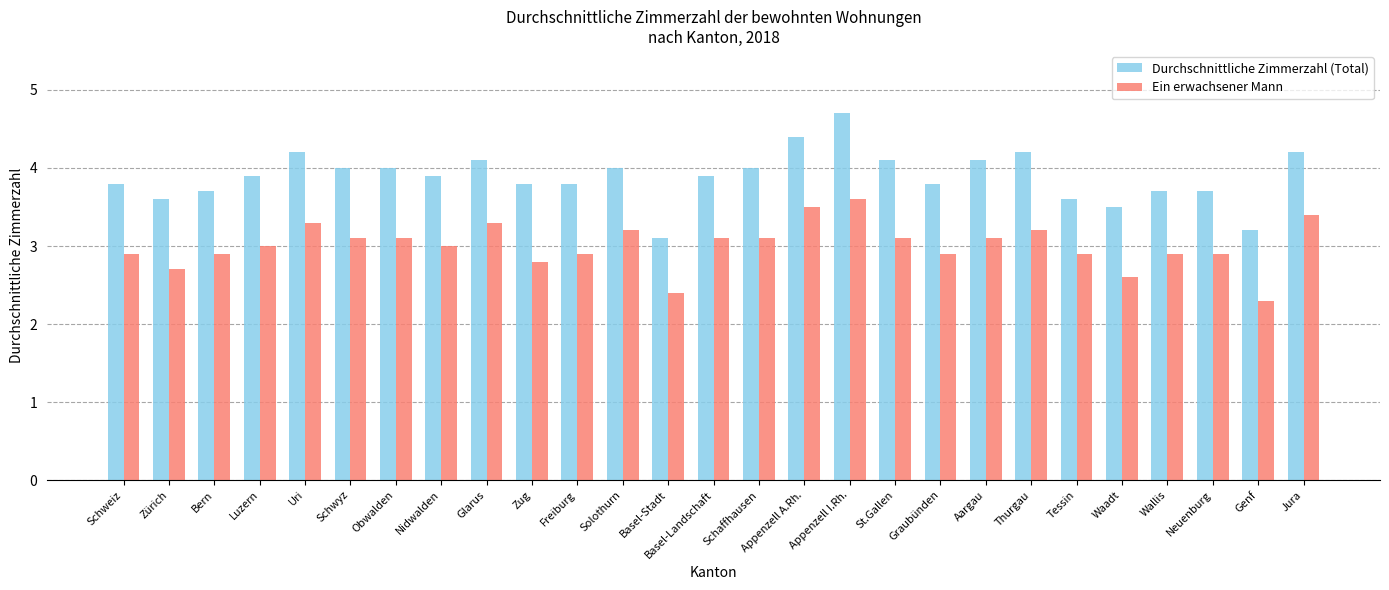

What is the label of the 3rd bar from the right?

Neuenburg